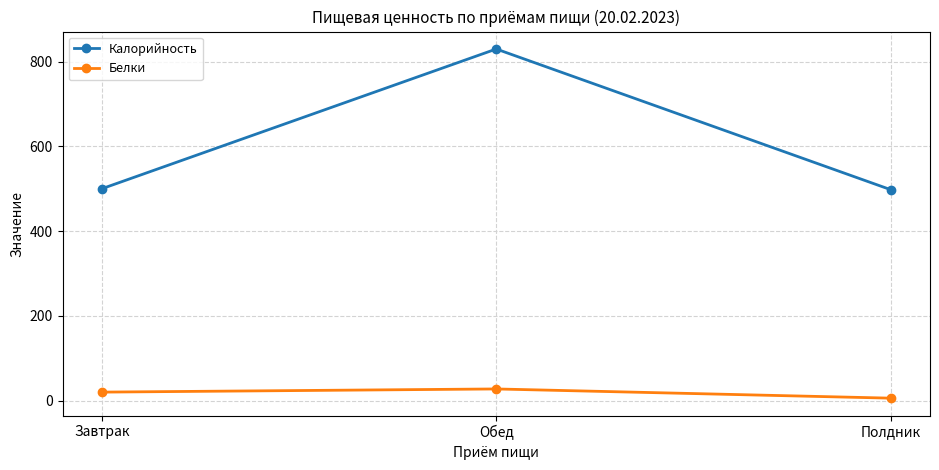

What is the minimum value shown in the chart?

5.9